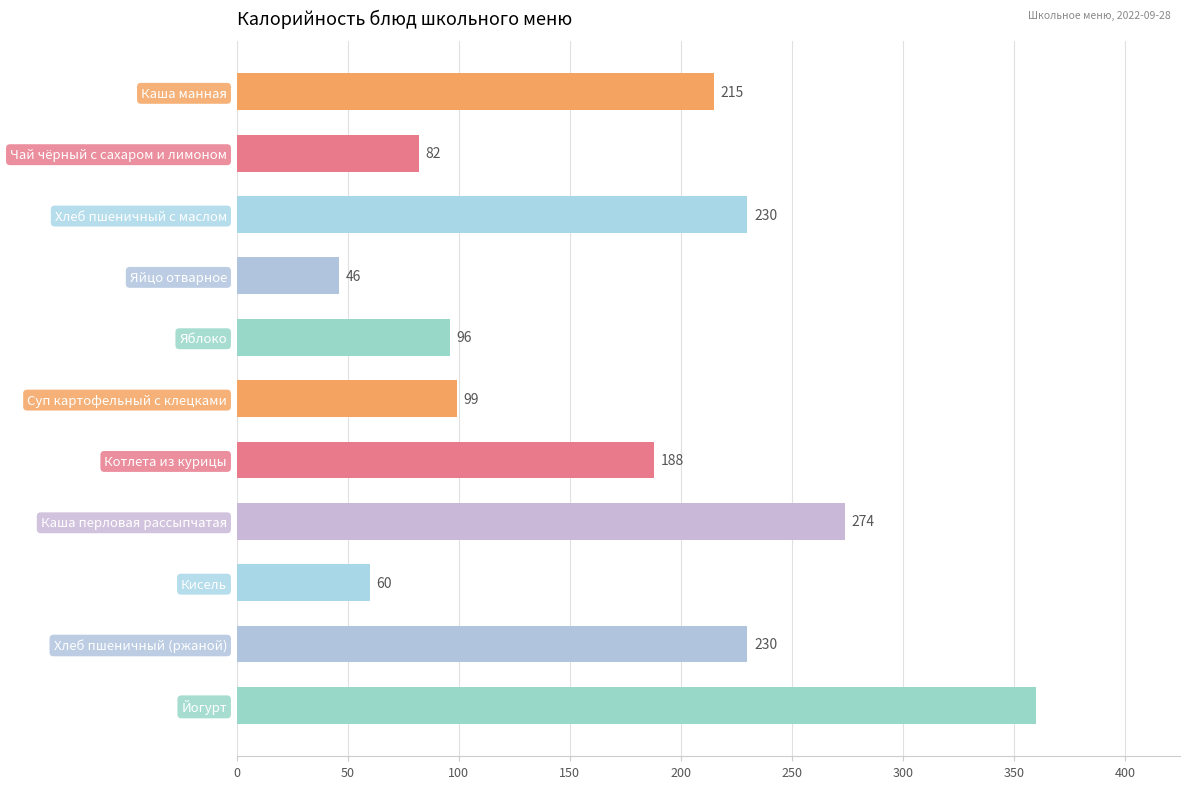

How many data points are less than 188?

5